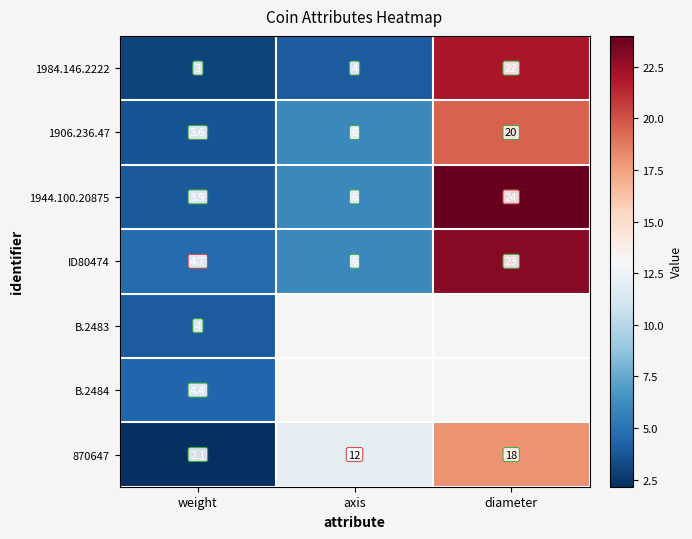

Is it true that 870647 equals 3.5 at weight?

False